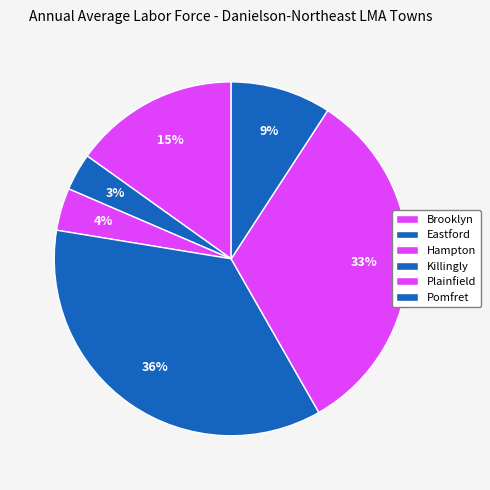

How many slices are in this pie chart?

6